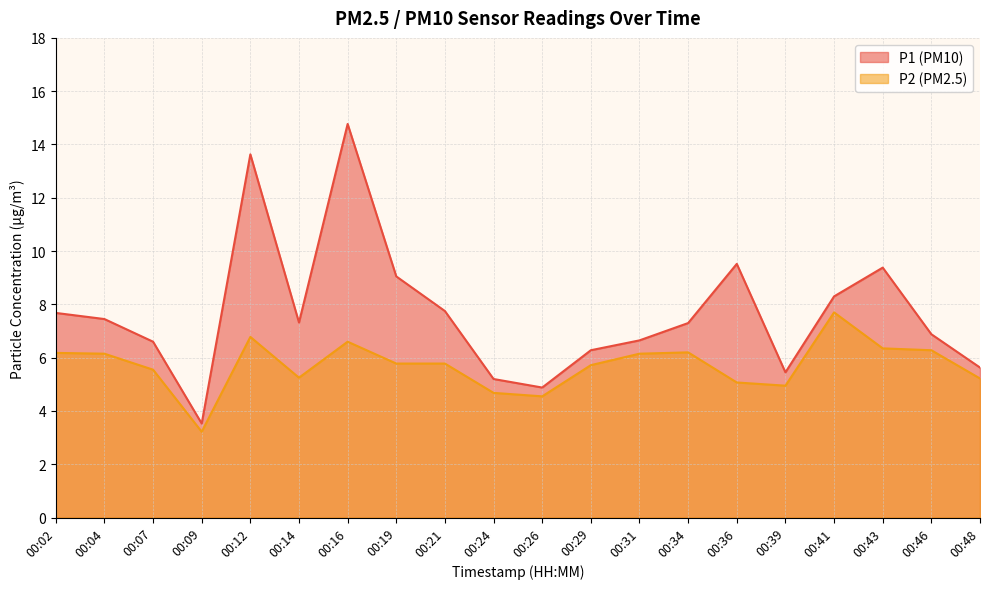

List the labels in order of P1 value, largest first.

00:16, 00:12, 00:36, 00:43, 00:19, 00:41, 00:21, 00:02, 00:04, 00:14, 00:34, 00:46, 00:31, 00:07, 00:29, 00:48, 00:39, 00:24, 00:26, 00:09